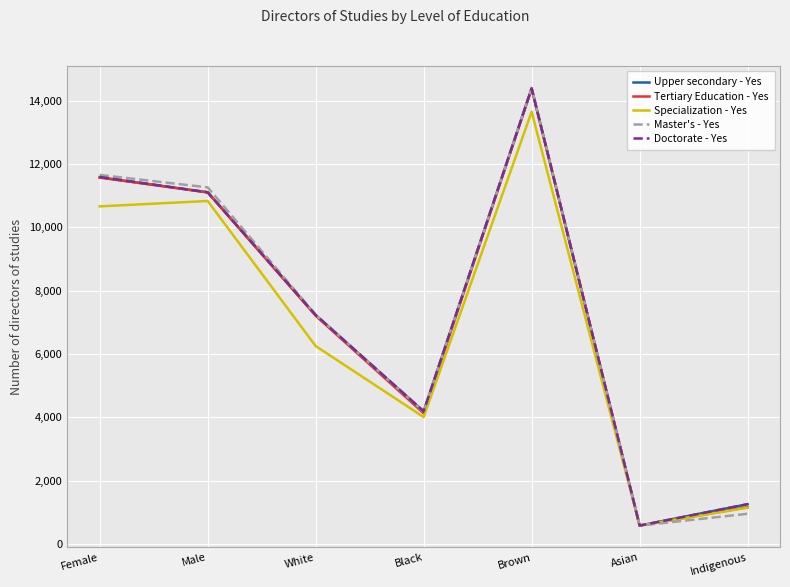

The Doctorate - Yes series shows 6766 at Brown. True or false?

False